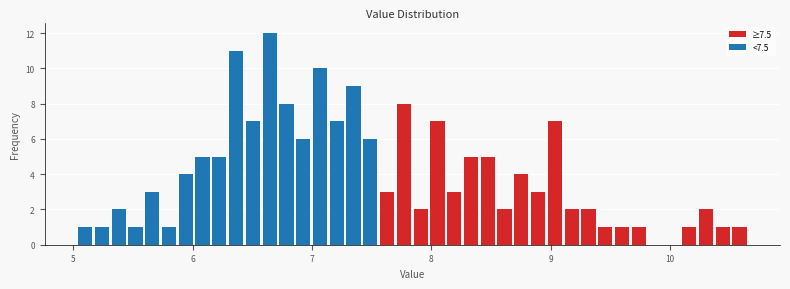

Around what value on the x-axis is the tallest bar? Give the approximate position of its centre, as read against the axis.

6.6